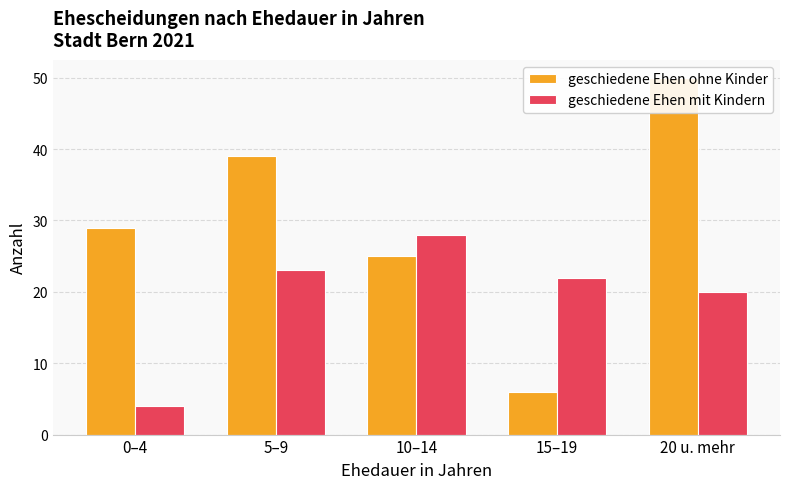

Reading left to right, extract all data points from this chart.

geschiedene Ehen ohne Kinder: 0–4=29	5–9=39	10–14=25	15–19=6	20 u. mehr=50
geschiedene Ehen mit Kindern: 0–4=4	5–9=23	10–14=28	15–19=22	20 u. mehr=20